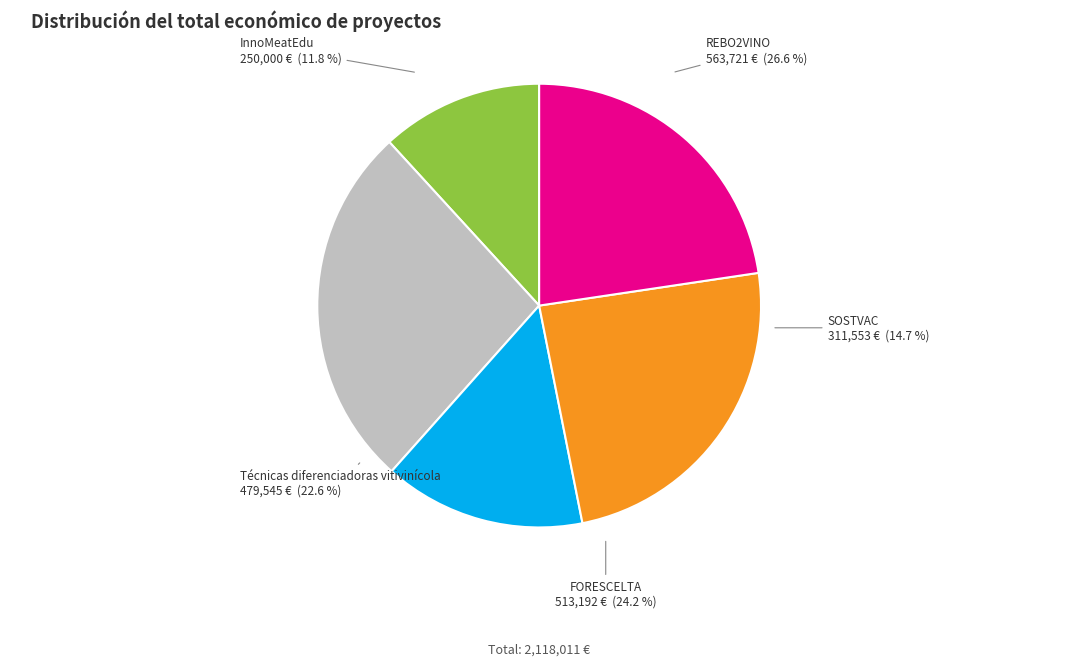

Is it true that FORESCELTA is 18% of the pie?

False